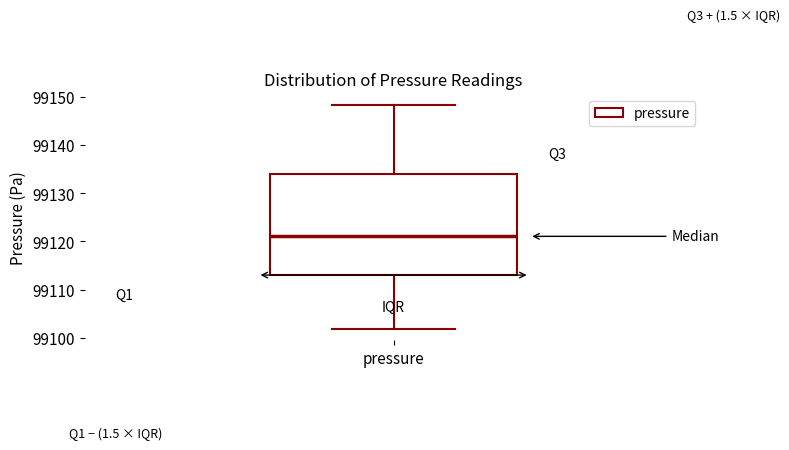

Where does the upper whisker of the box for pressure end on the y-axis? The values are not printed on the chart, so give them approximately, as read against the axis.

99148